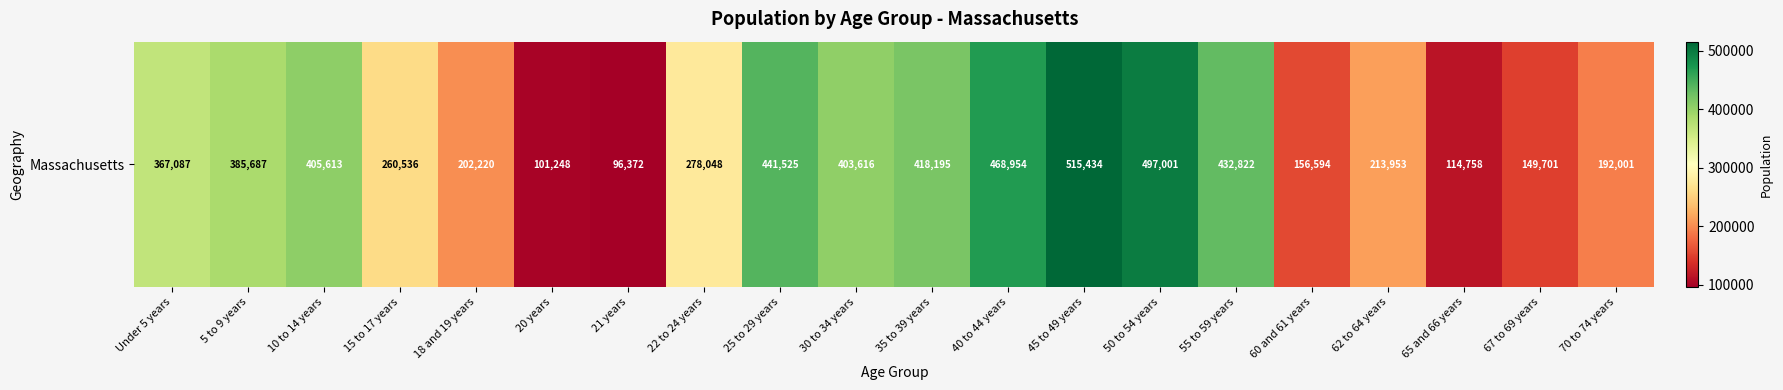

What is the change in value from 30 to 34 years to 45 to 49 years?

+111818